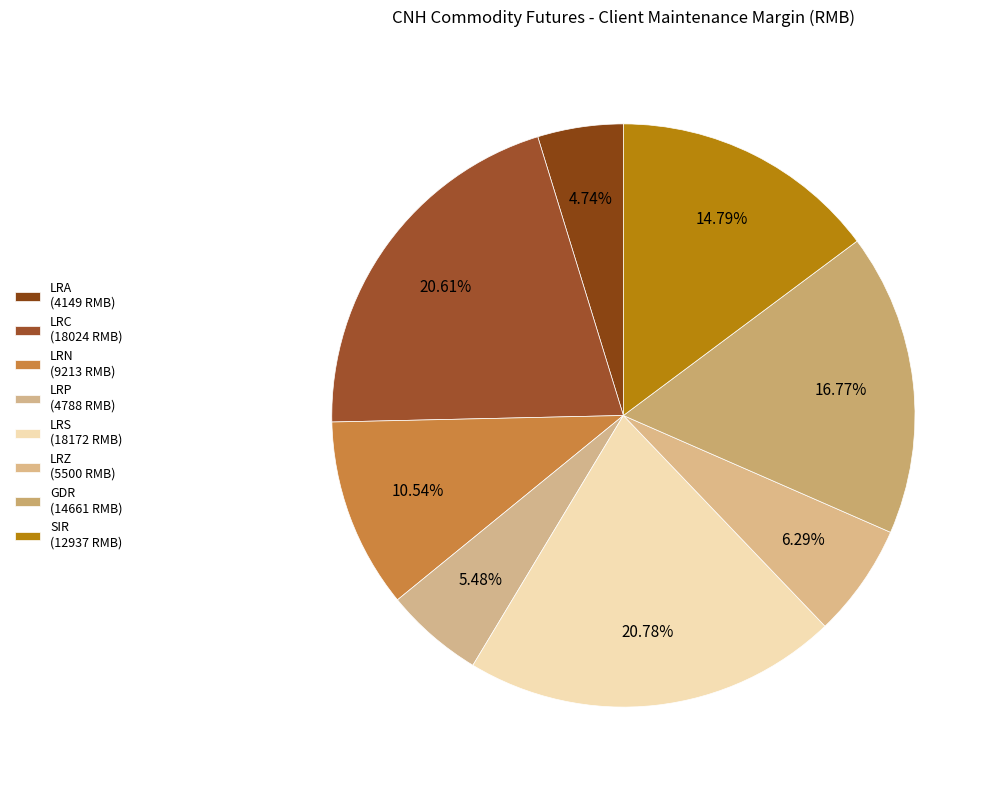

How many slices are in this pie chart?

8